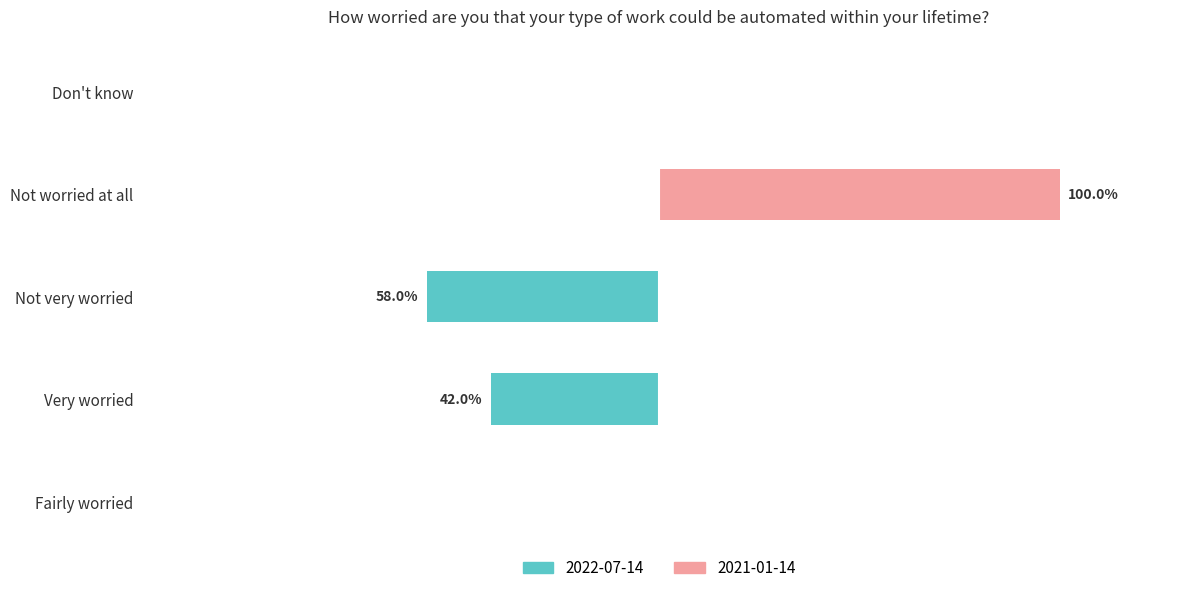

What is the total value across all series at Very worried?

0.4